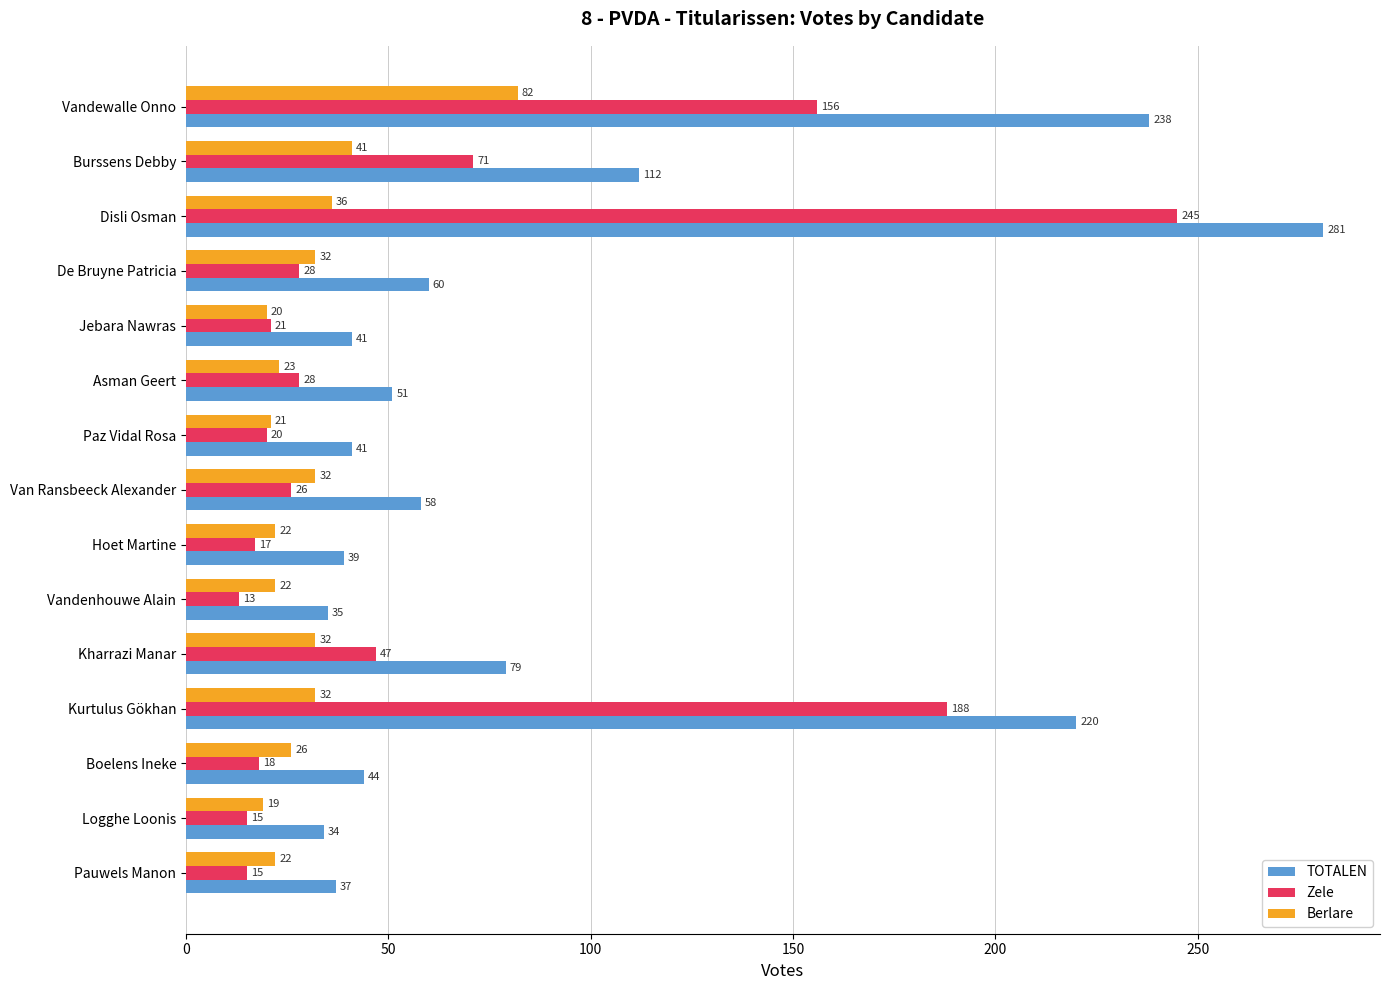

What is the minimum value shown in the chart?

13